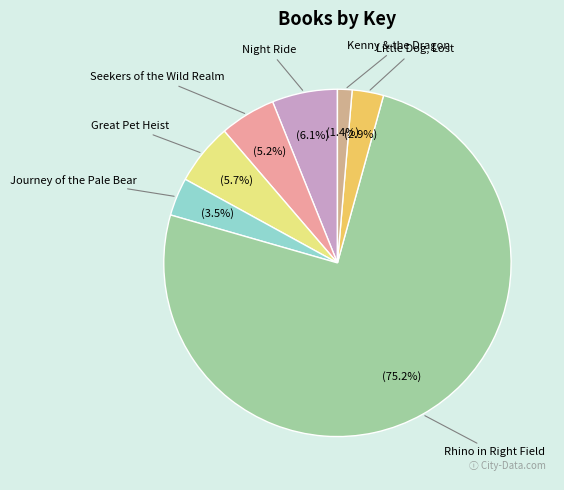

Is there any slice that represents more than half of the pie?

Yes